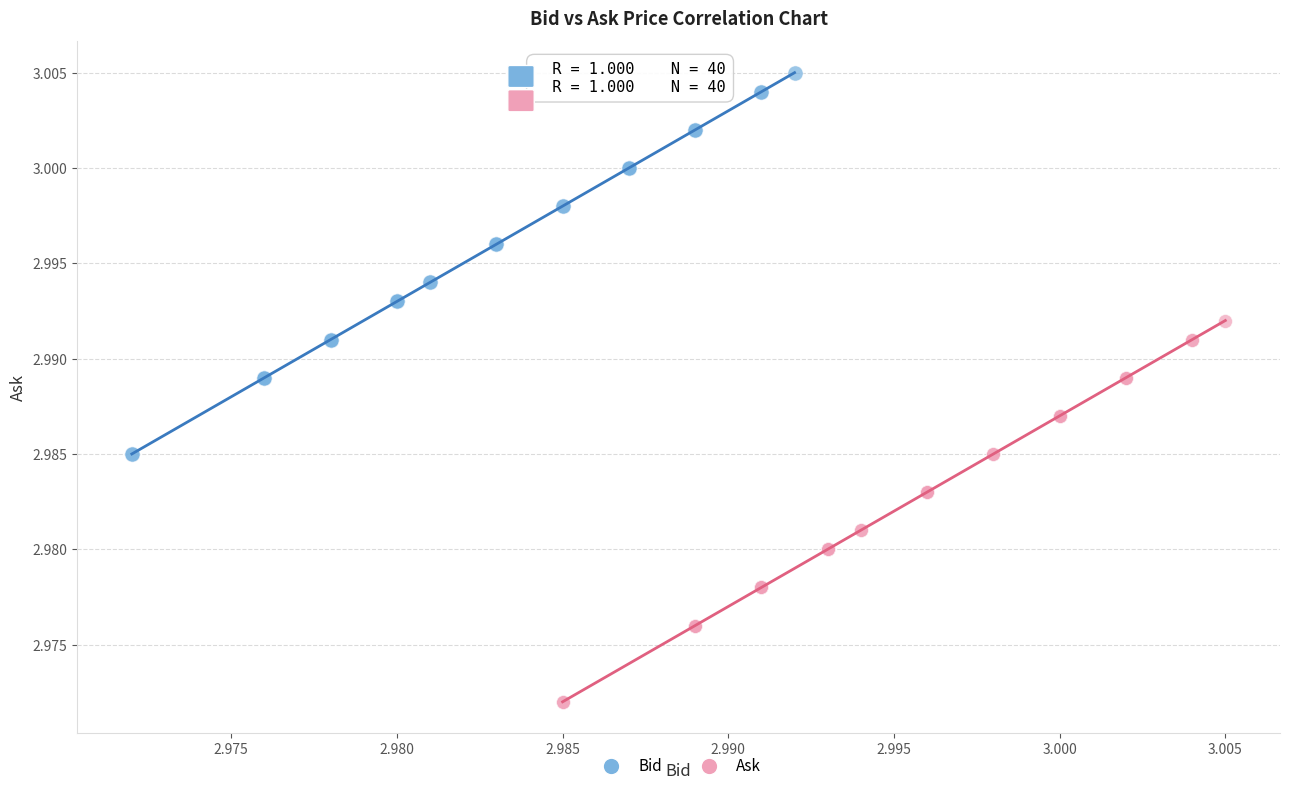

Which series reaches the minimum Y coordinate?

Ask